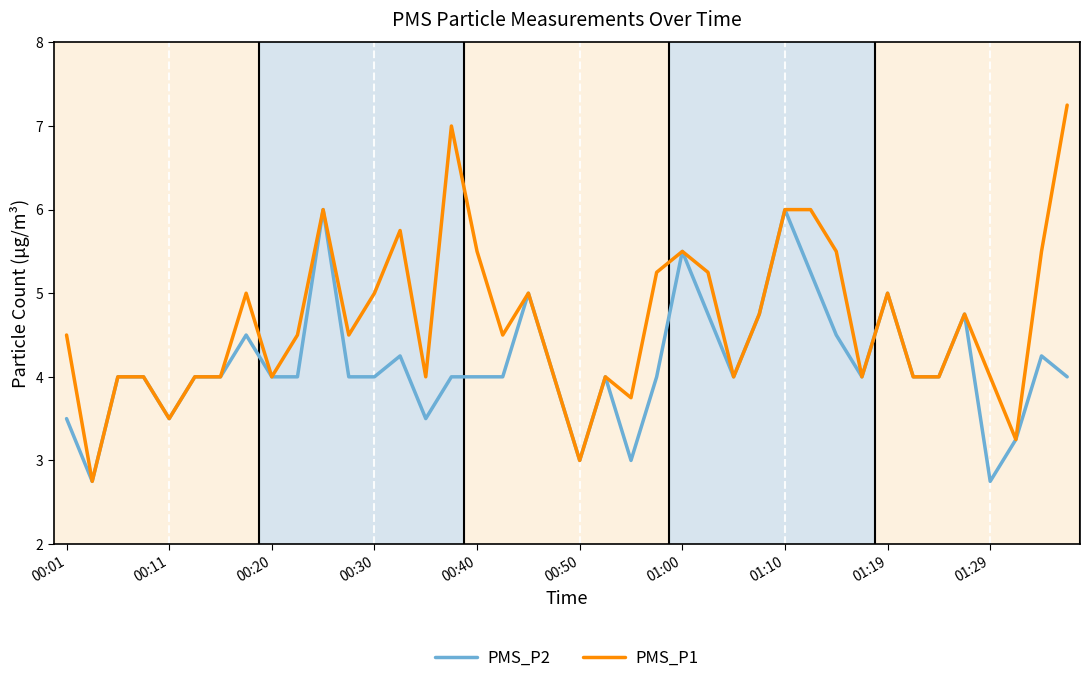

Which series has the widest spread of values?

PMS_P1